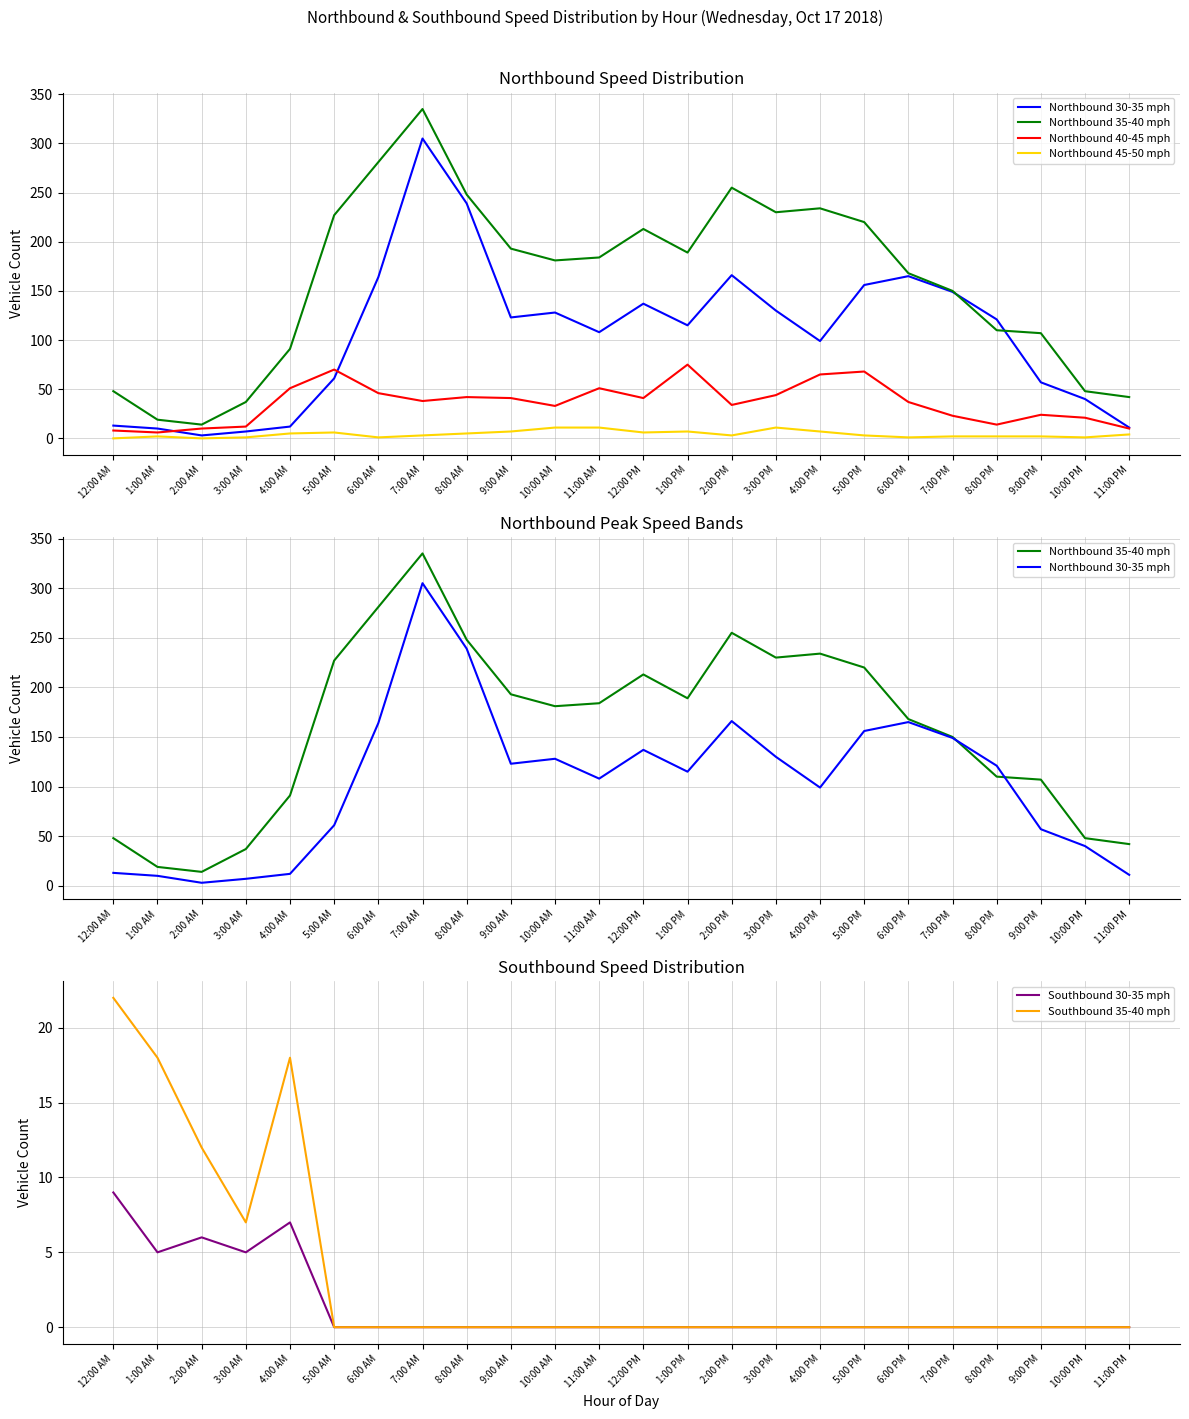

Count the number of data series in this chart.

6